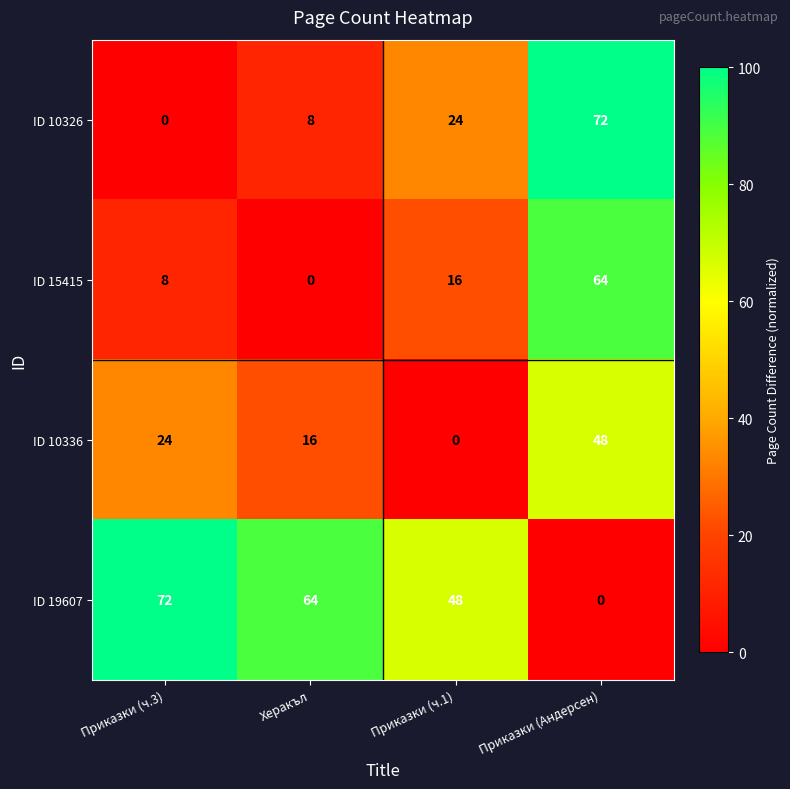

What is the spread (max minus min) of values at Приказки (ч.3)?

72